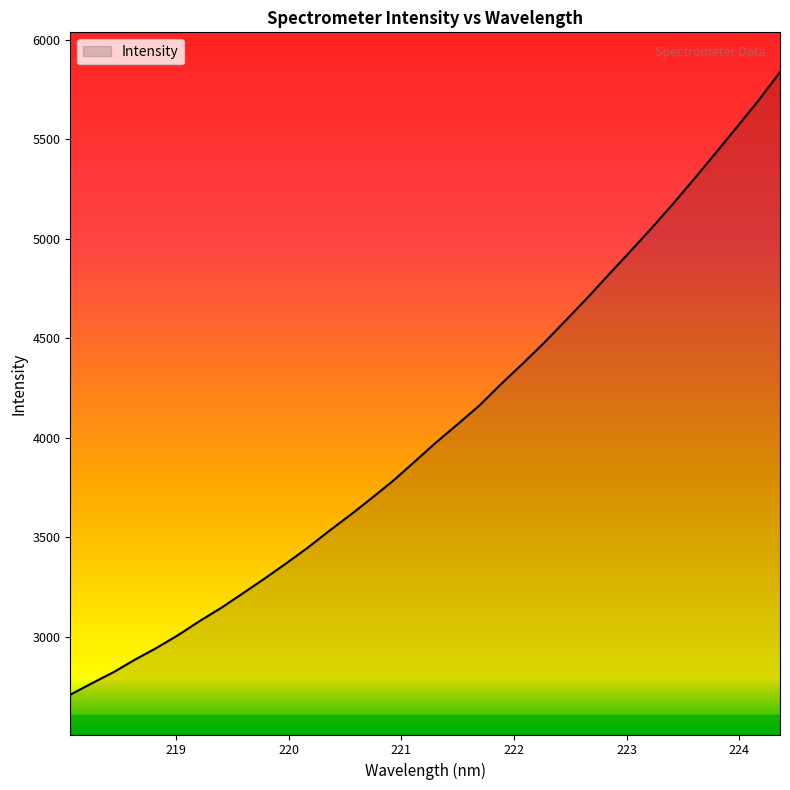

What is the smallest value displayed?

2708.3